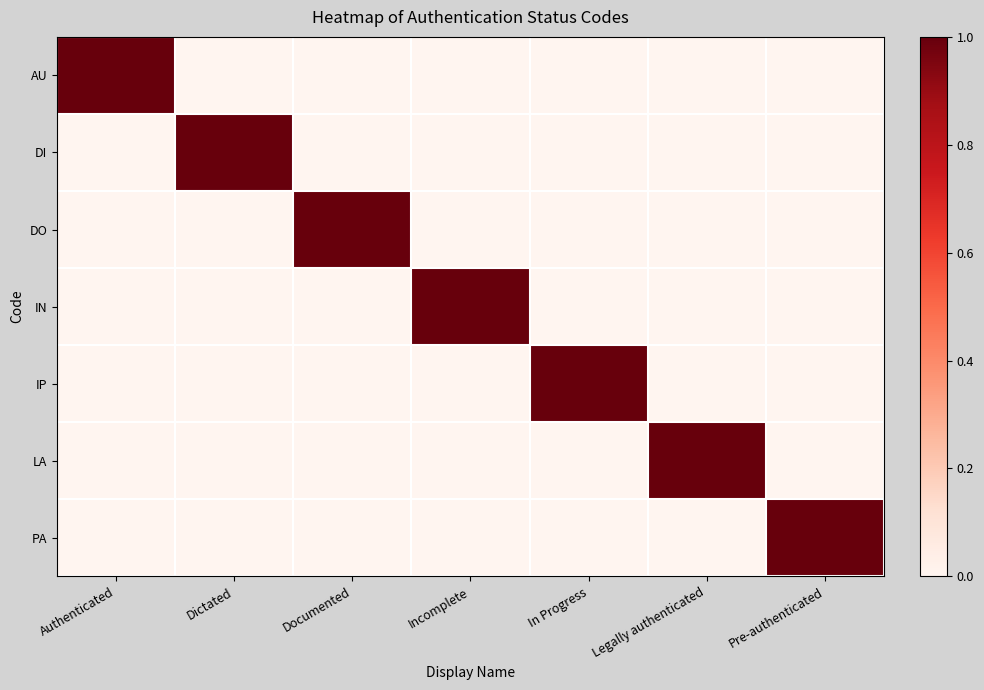

Which series changed the most between Dictated and Incomplete?

DI